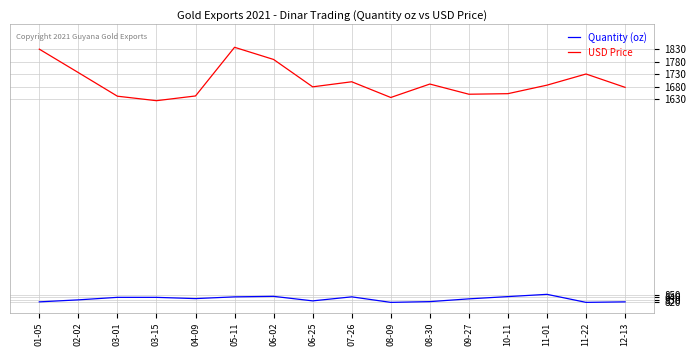

Rank the series by their maximum value, from lowest to highest.

Quantity (oz), USD Price